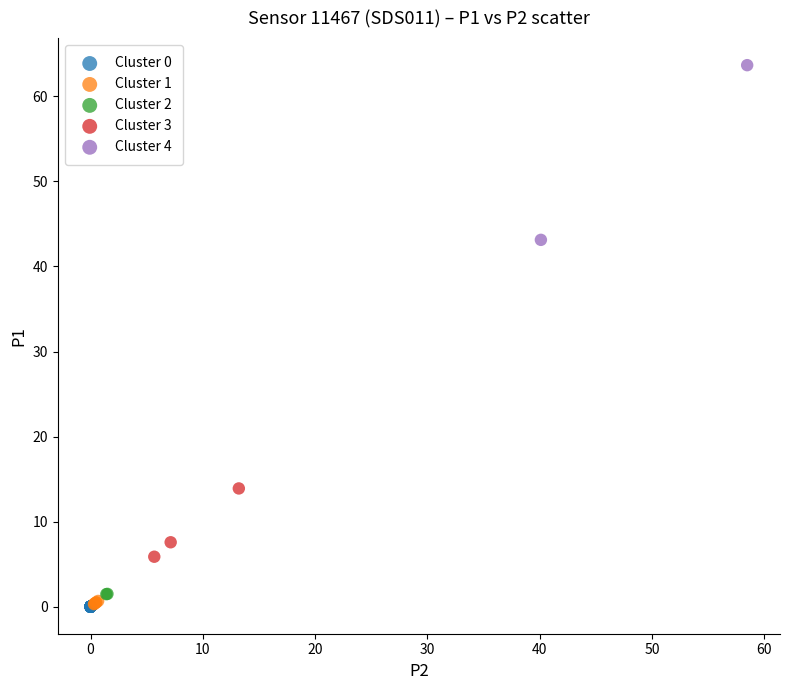

Which series reaches the maximum Y coordinate?

Cluster 4